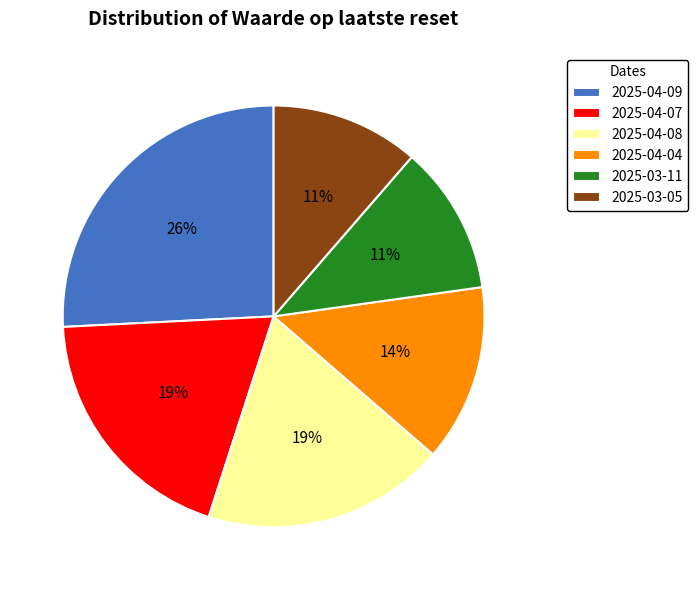

Is there a majority slice in this chart?

No